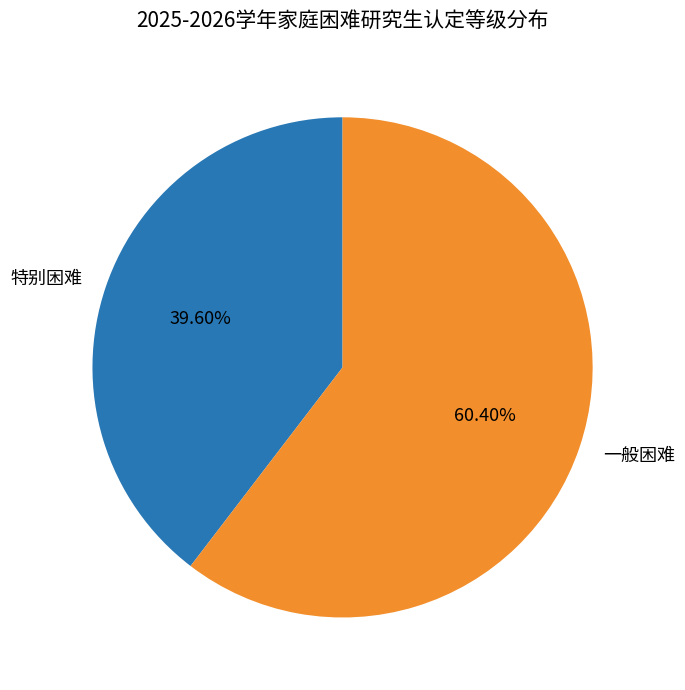

Is it true that 特别困难 is 27% of the pie?

False